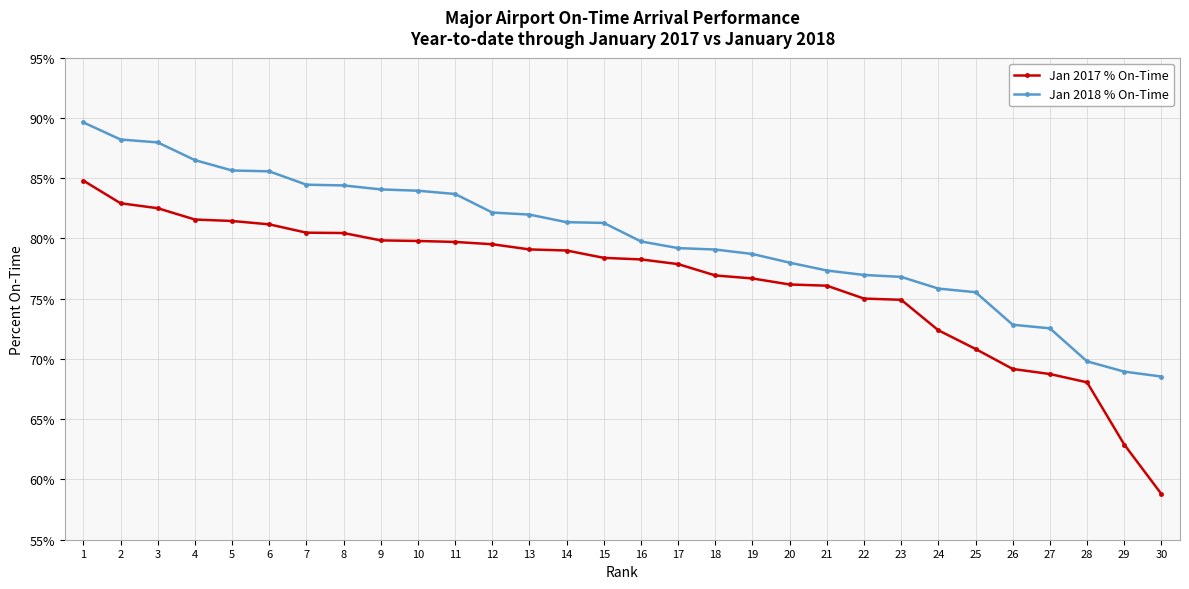

True or false: Jan 2017 % On-Time and Jan 2018 % On-Time cross at least once.

False